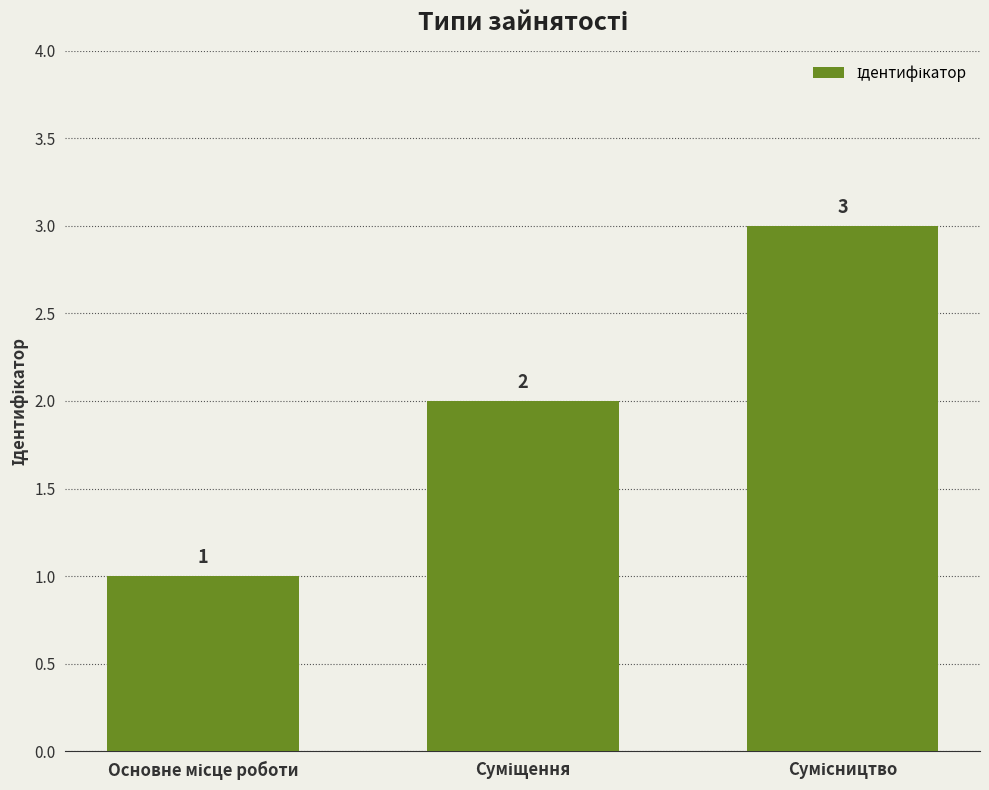

What is the value of the 1st bar from the left?

1